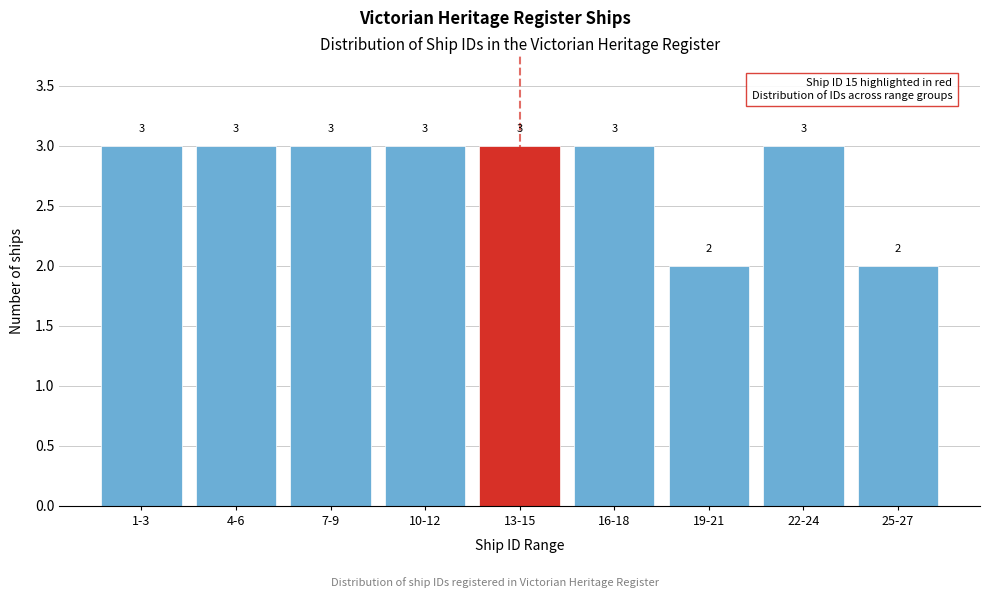

Reading left to right, extract all data points from this chart.

3	3	3	3	3	3	2	3	2